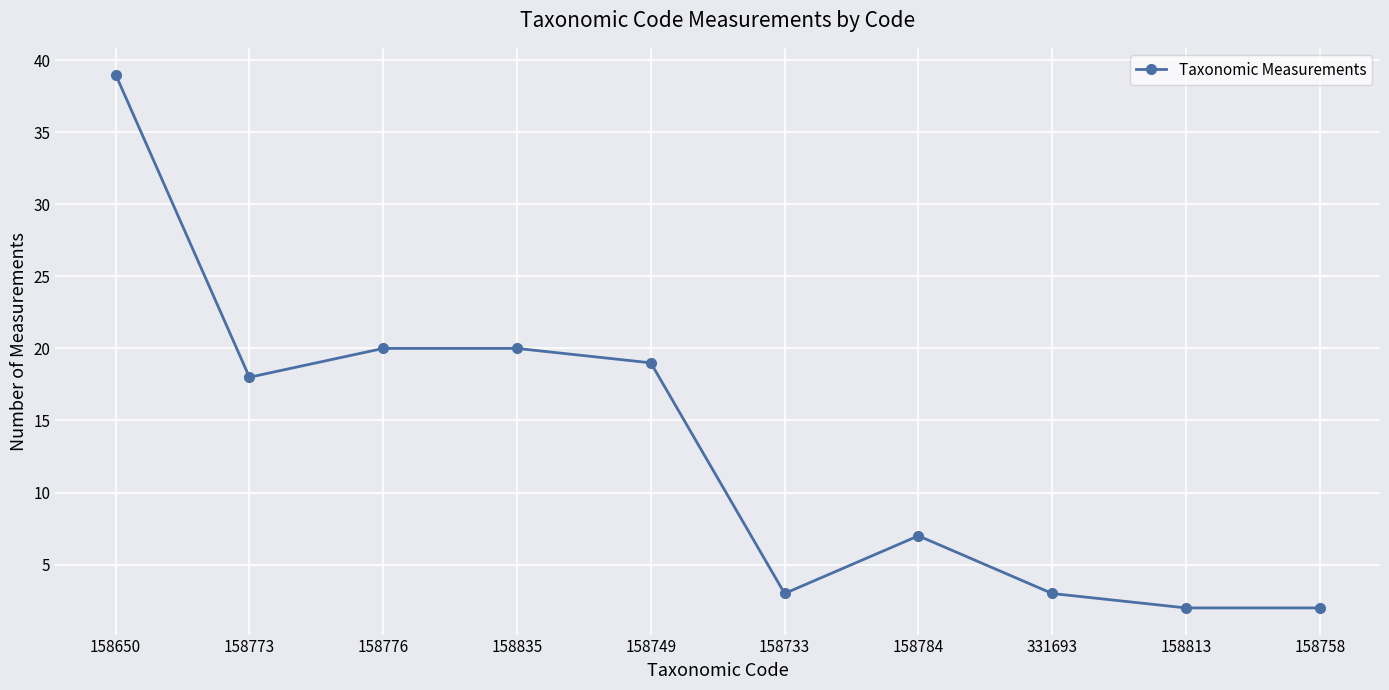

True or false: the data shows 2 at 158784.

False